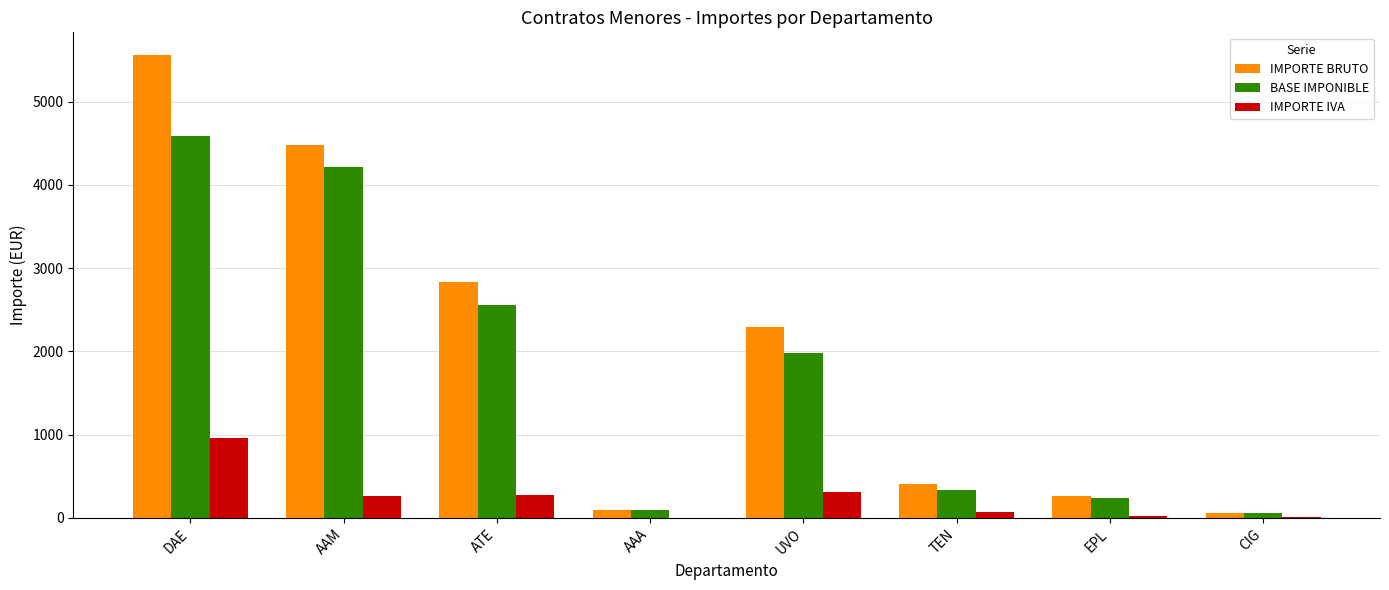

How many groups of bars are there?

8